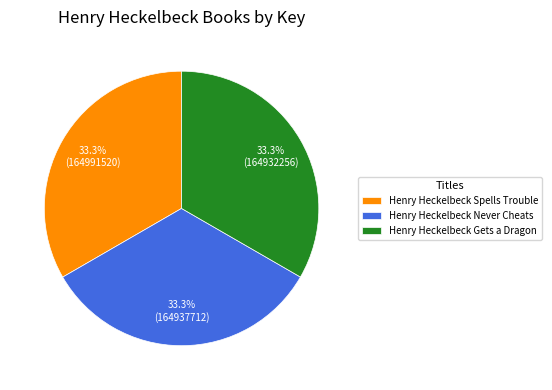

What percentage is NOT represented by Henry Heckelbeck Gets a Dragon?

66.7%